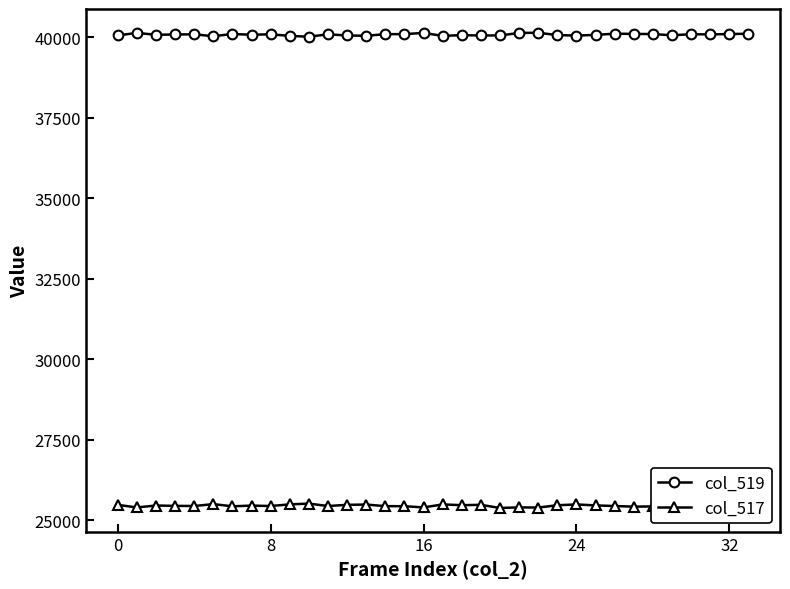

Which series has the largest total across all categories?

col_519